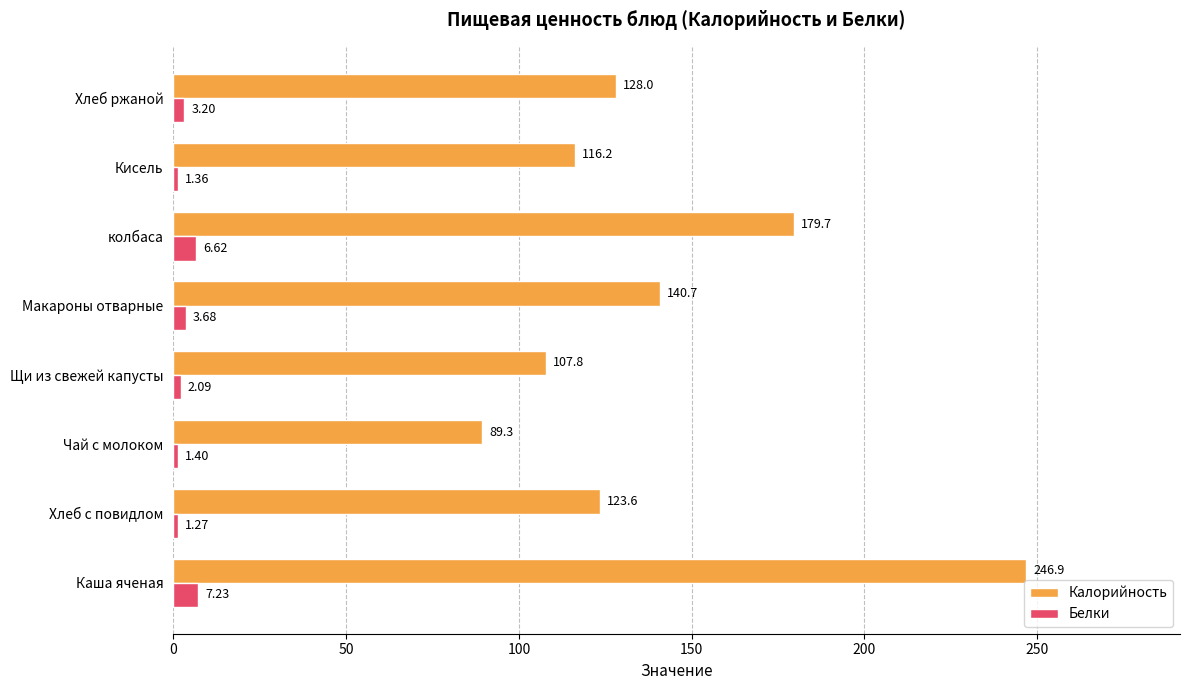

How many data points in Белки are less than 3?

4